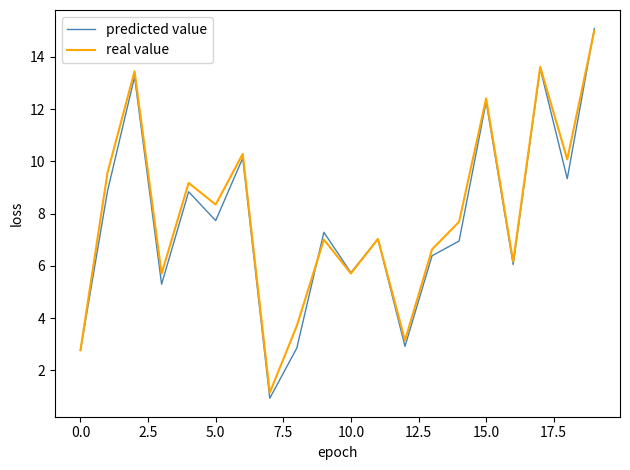

How many interior local valleys does the predicted value series have?

7